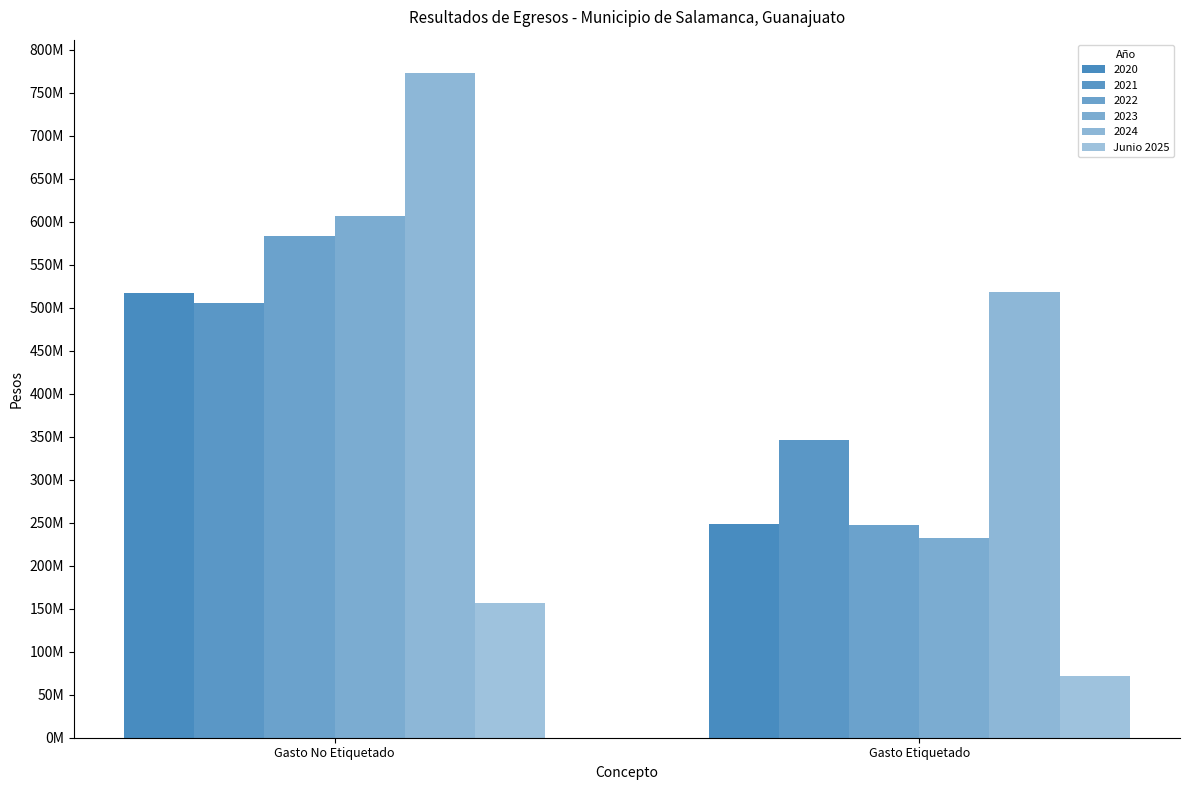

Does the chart contain any negative values?

No